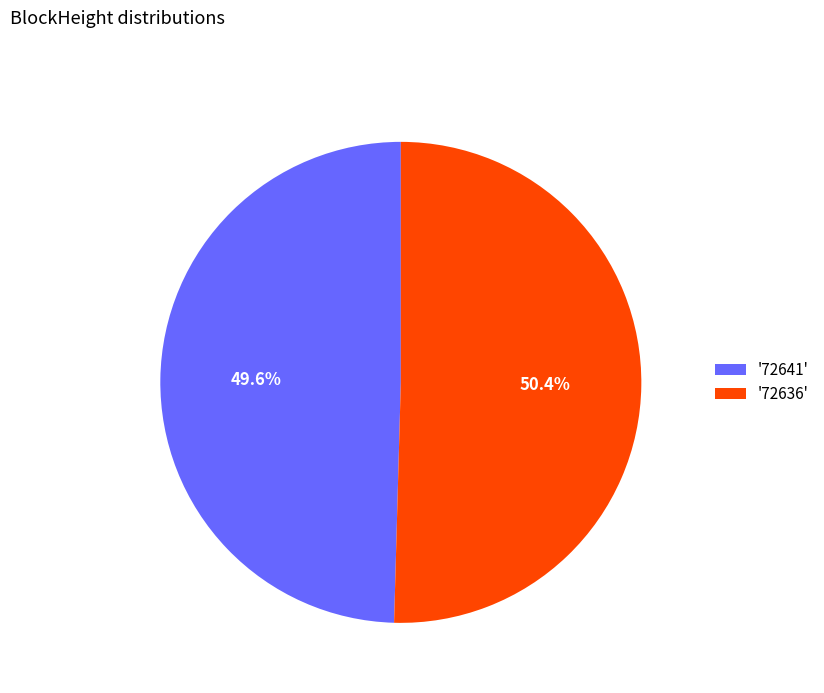

How many segments does this pie chart have?

2